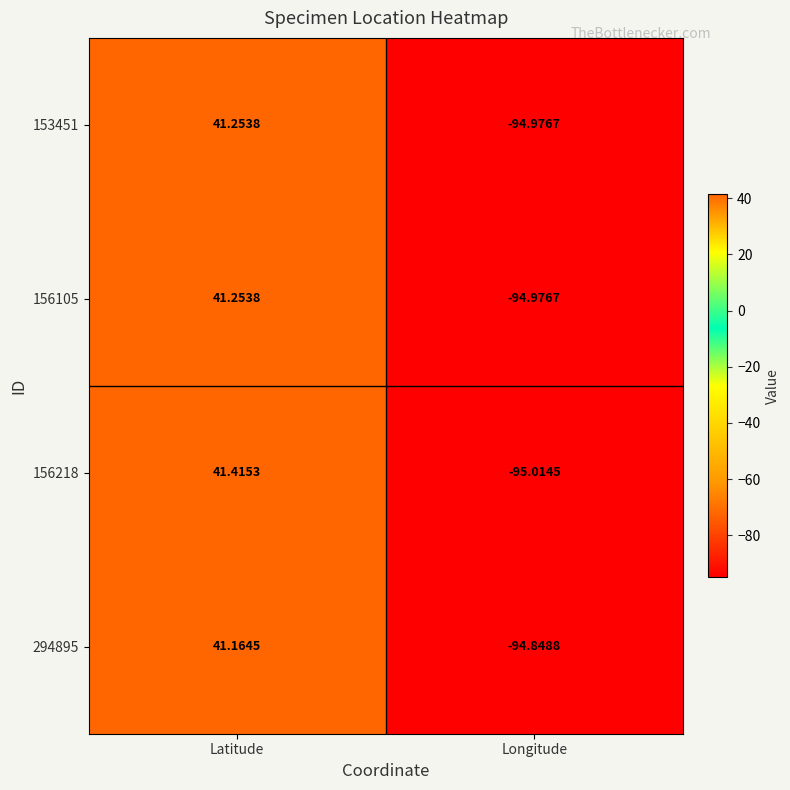

What is the total value across all series at Latitude?

165.1